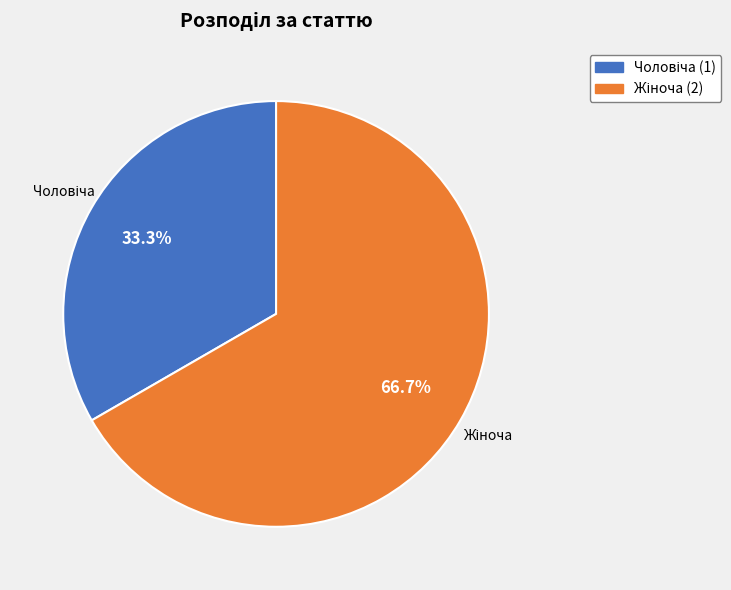

Is there a majority slice in this chart?

Yes